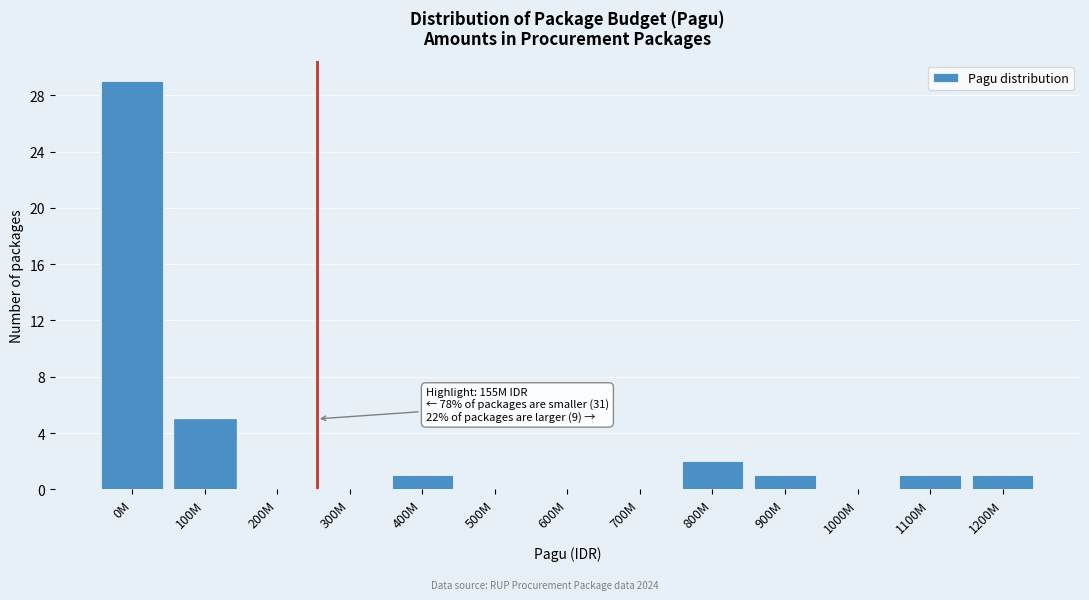

Reading left to right, transcribe all the data shown in this chart.

0M=29	100M=5	200M=0	300M=0	400M=1	500M=0	600M=0	700M=0	800M=2	900M=1	1000M=0	1100M=1	1200M=1